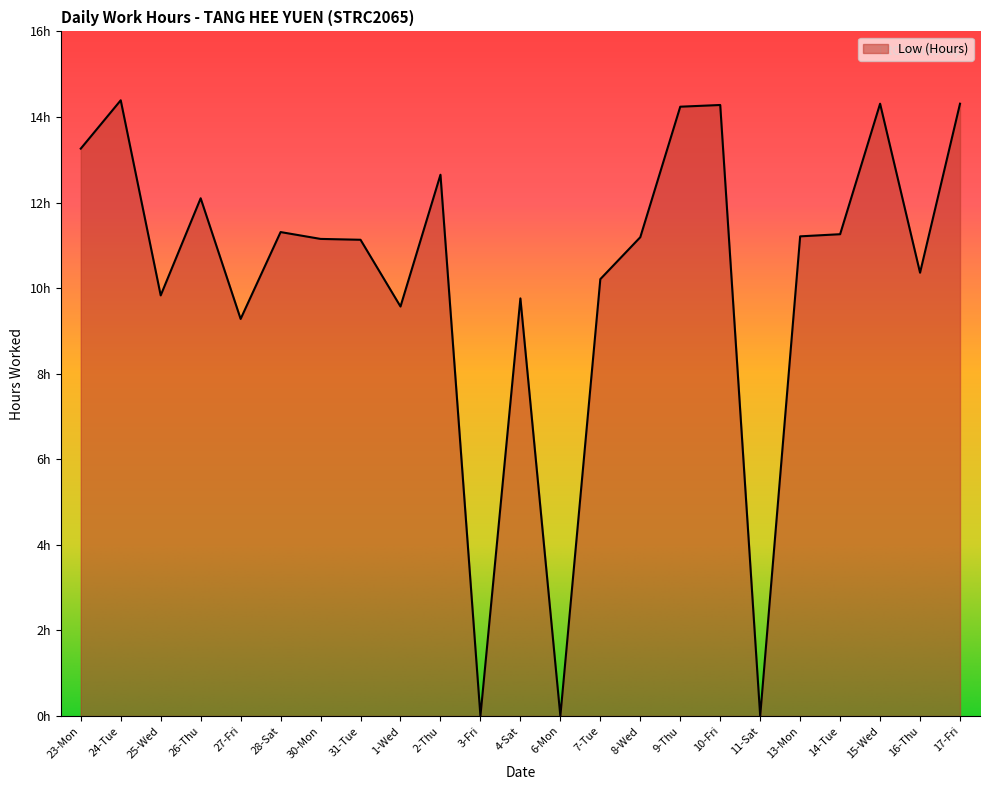

What is the difference between the values at 23-Mon and 9-Thu?

1.0